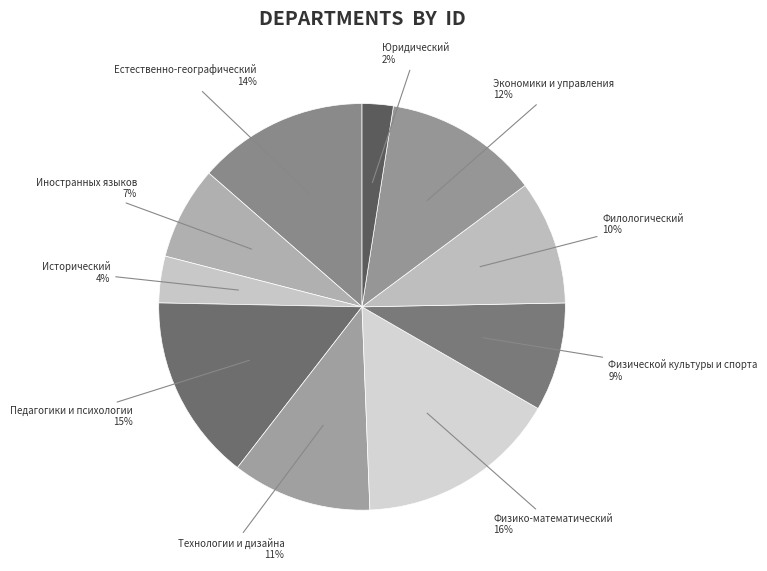

What is the smallest slice in the pie chart?

Юридический